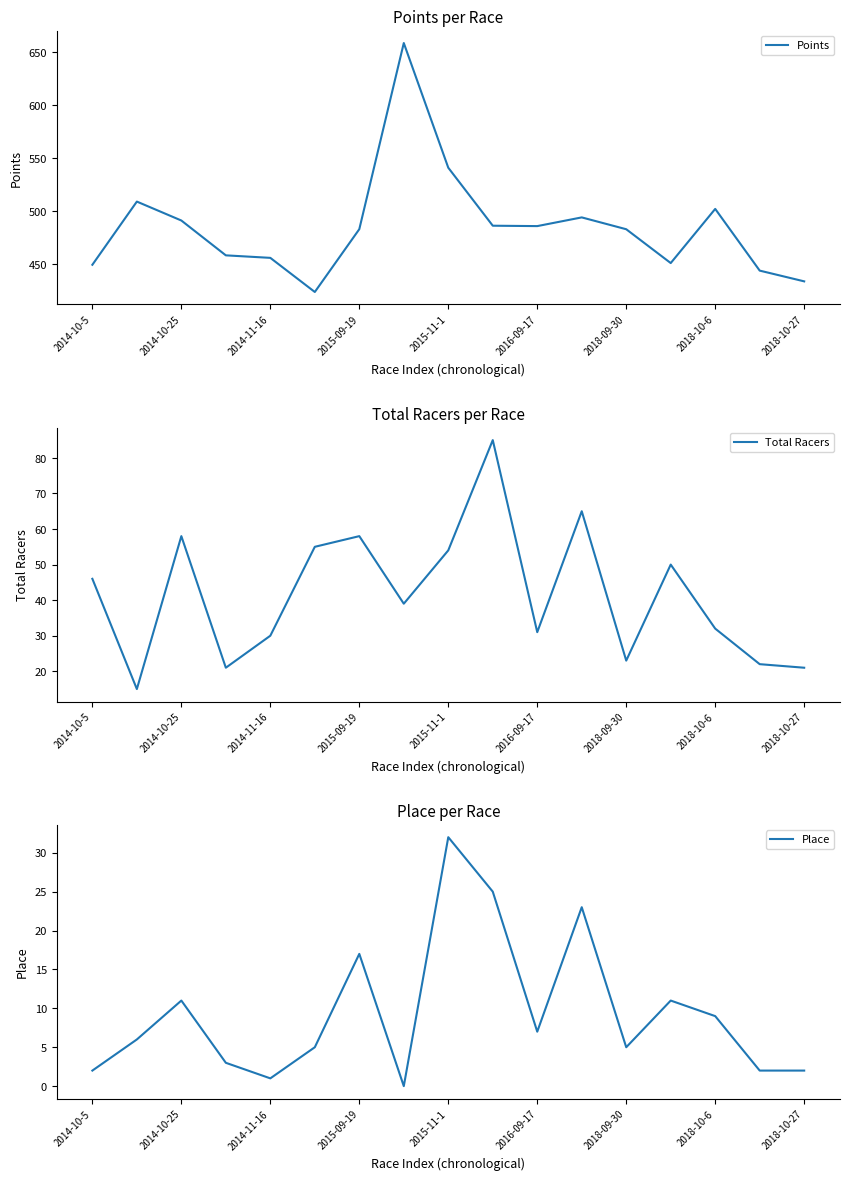

At which label does Place reach its peak?

2015-11-1